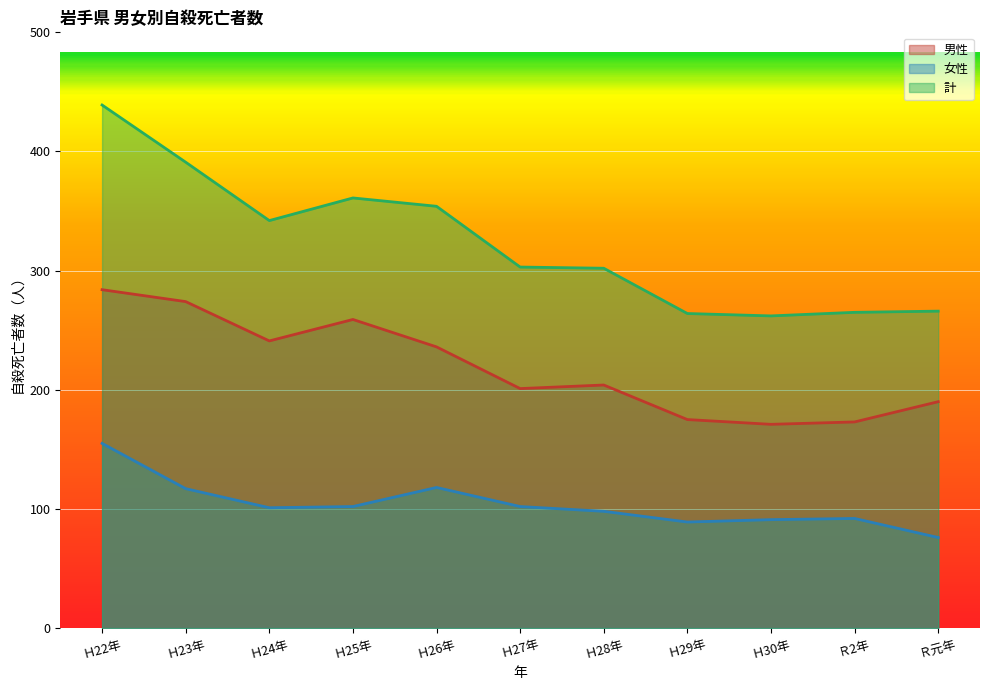

Which category has the lowest value across all series?

Ｒ元年